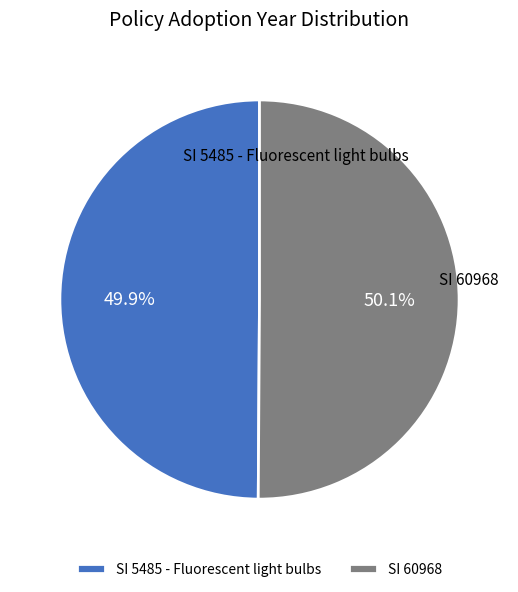

Is there a majority slice in this chart?

Yes